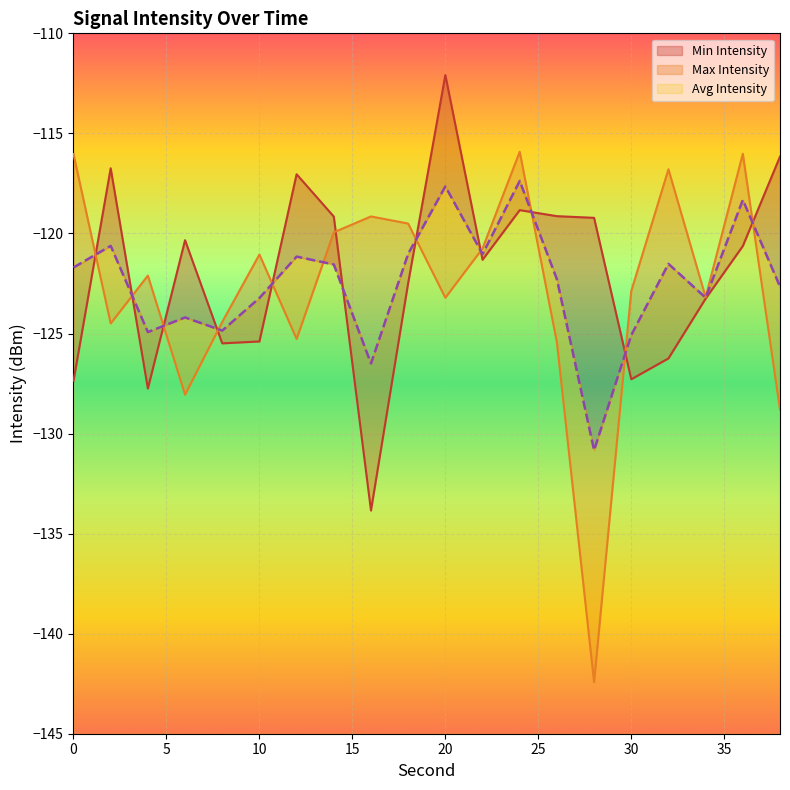

Which series has the largest range (max minus min)?

Max Intensity